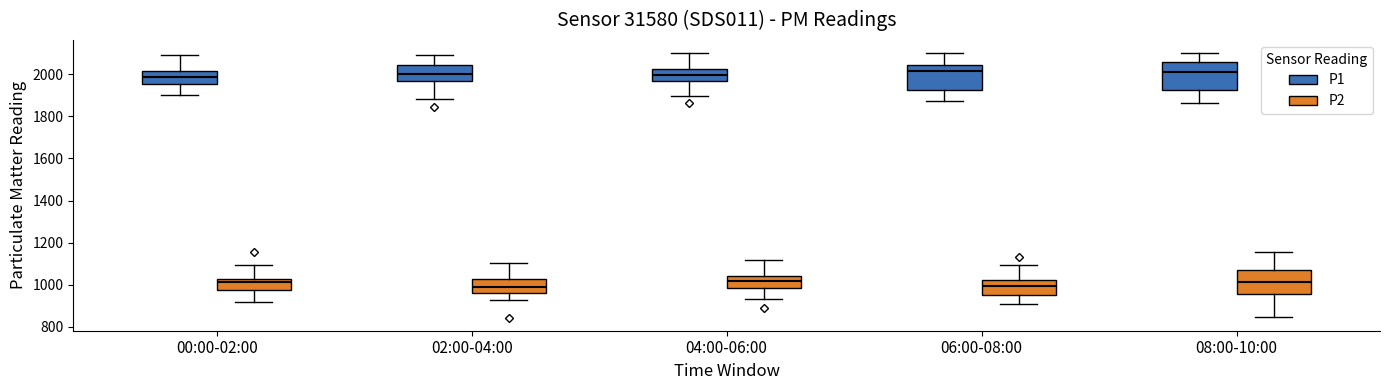

Reading left to right, transcribe this box plot: for each box, give where its median line is, the range the box spans, and where its two whiskers end, as read against the y-axis. The values are not printed on the chart, so give them approximately, as read against the axis.

00:00-02:00 (P1): median 1980, box 1960 to 2020, whiskers 1900 to 2100
00:00-02:00 (P2): median 1020 (just below the box's upper edge), box 980 to 1020, whiskers 920 to 1100
02:00-04:00 (P1): median 2000, box 1960 to 2040, whiskers 1880 to 2100
02:00-04:00 (P2): median 1000, box 960 to 1020, whiskers 920 to 1100
04:00-06:00 (P1): median 2000, box 1960 to 2020, whiskers 1900 to 2100
04:00-06:00 (P2): median 1020, box 980 to 1040, whiskers 940 to 1120
06:00-08:00 (P1): median 2020, box 1920 to 2040, whiskers 1880 to 2100
06:00-08:00 (P2): median 1000, box 960 to 1020, whiskers 900 to 1100
08:00-10:00 (P1): median 2000, box 1920 to 2060, whiskers 1860 to 2100
08:00-10:00 (P2): median 1020, box 960 to 1060, whiskers 840 to 1160